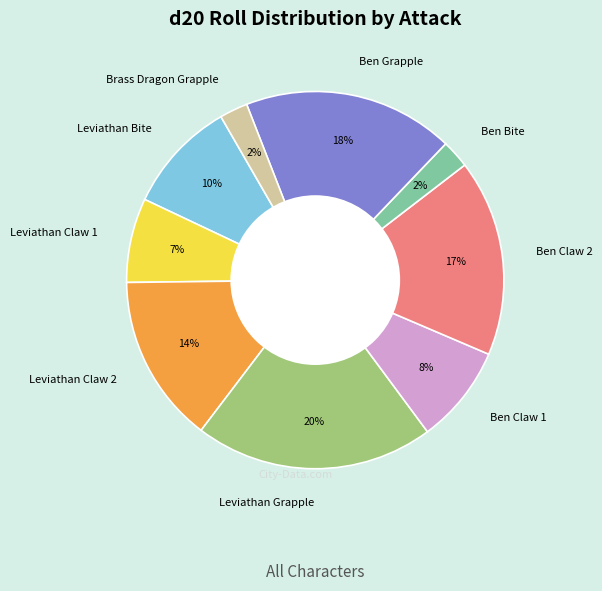

Is there a majority slice in this chart?

No